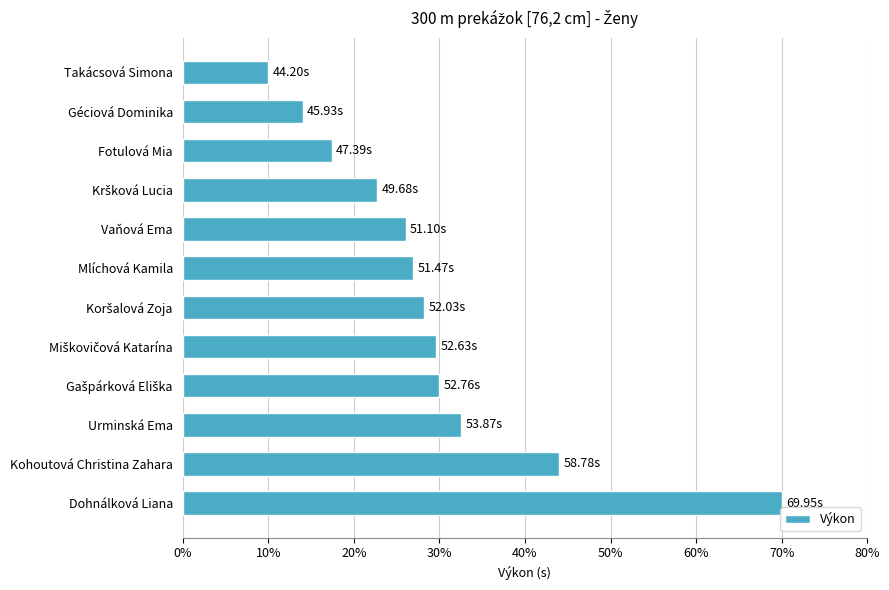

What is the label of the 1st bar from the top?

Takácsová Simona